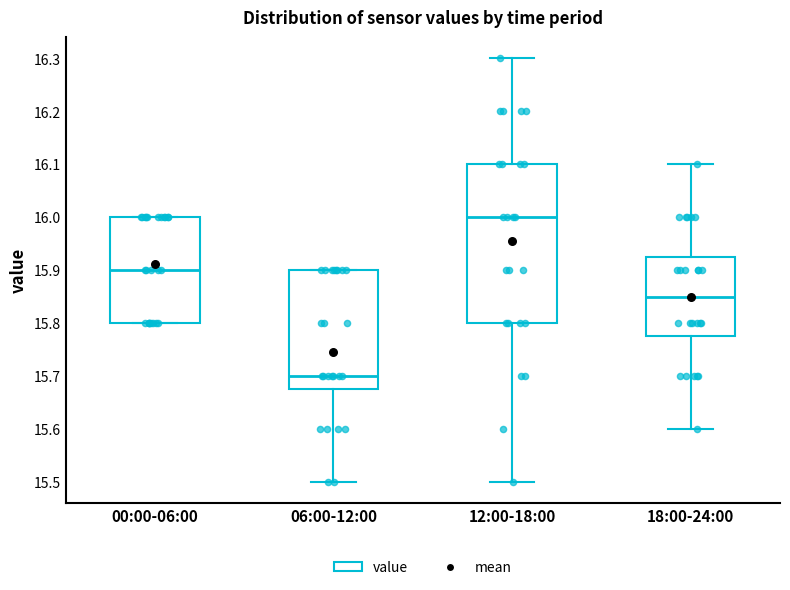

Which box has the highest median line?

12:00-18:00